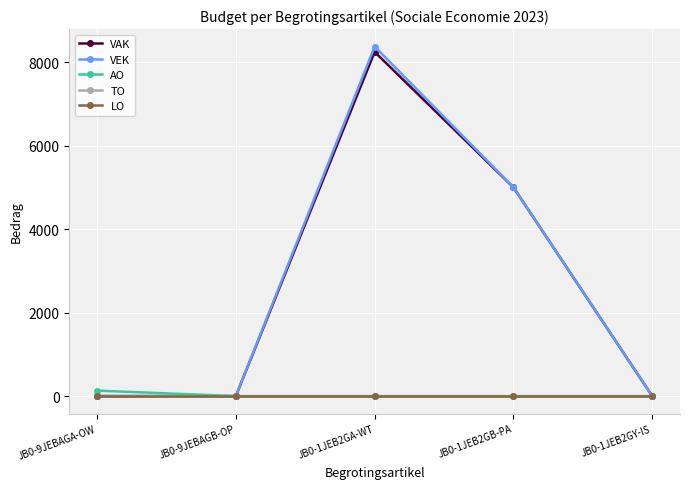

Reading left to right, transcribe all the data shown in this chart.

VAK: JB0-9JEBAGA-OW=0	JB0-9JEBAGB-OP=0	JB0-1JEB2GA-WT=8245	JB0-1JEB2GB-PA=5000	JB0-1JEB2GY-IS=0
VEK: JB0-9JEBAGA-OW=0	JB0-9JEBAGB-OP=0	JB0-1JEB2GA-WT=8373	JB0-1JEB2GB-PA=5000	JB0-1JEB2GY-IS=0
AO: JB0-9JEBAGA-OW=131	JB0-9JEBAGB-OP=0	JB0-1JEB2GA-WT=0	JB0-1JEB2GB-PA=0	JB0-1JEB2GY-IS=0
TO: JB0-9JEBAGA-OW=0	JB0-9JEBAGB-OP=0	JB0-1JEB2GA-WT=0	JB0-1JEB2GB-PA=0	JB0-1JEB2GY-IS=0
LO: JB0-9JEBAGA-OW=0	JB0-9JEBAGB-OP=0	JB0-1JEB2GA-WT=0	JB0-1JEB2GB-PA=0	JB0-1JEB2GY-IS=0